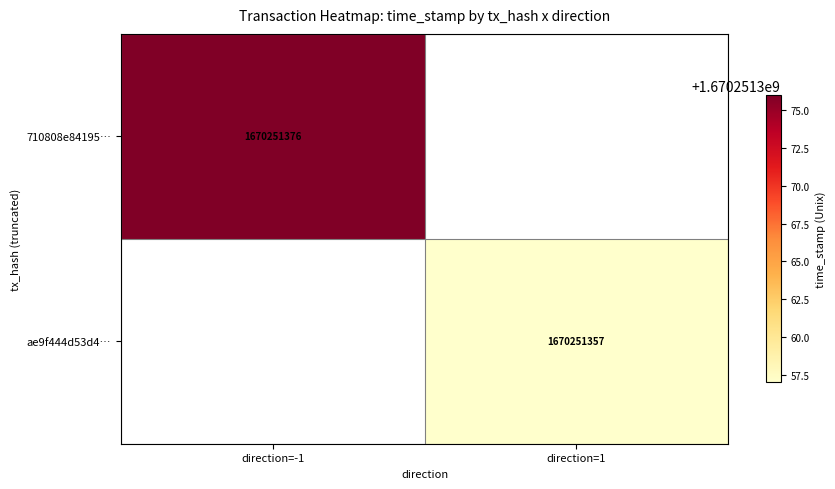

List the series in order of their overall mean, highest first.

710808e84195e1d6ac45c9f2777d945f34f78fe, ae9f444d53d4cd7692d163fee49848d8ccb9ce9